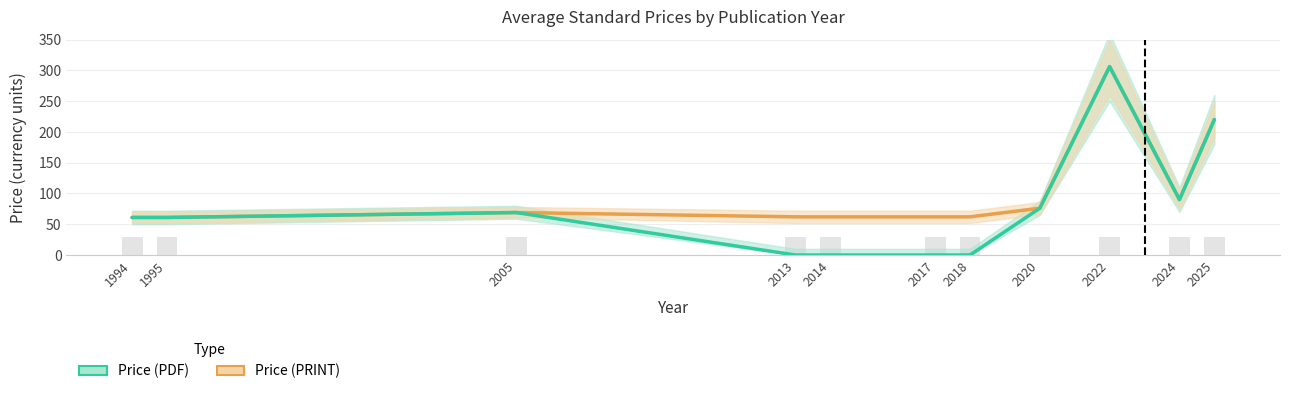

At which category is the sum across all series the highest?

2022